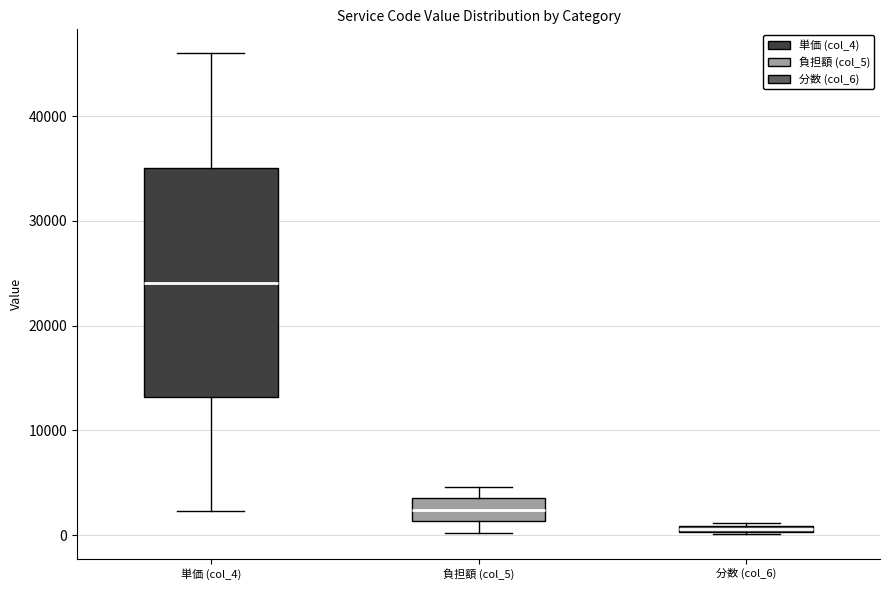

Comparing the boxes themselves (not the whiskers), which one is the tallest?

単価 (col_4)